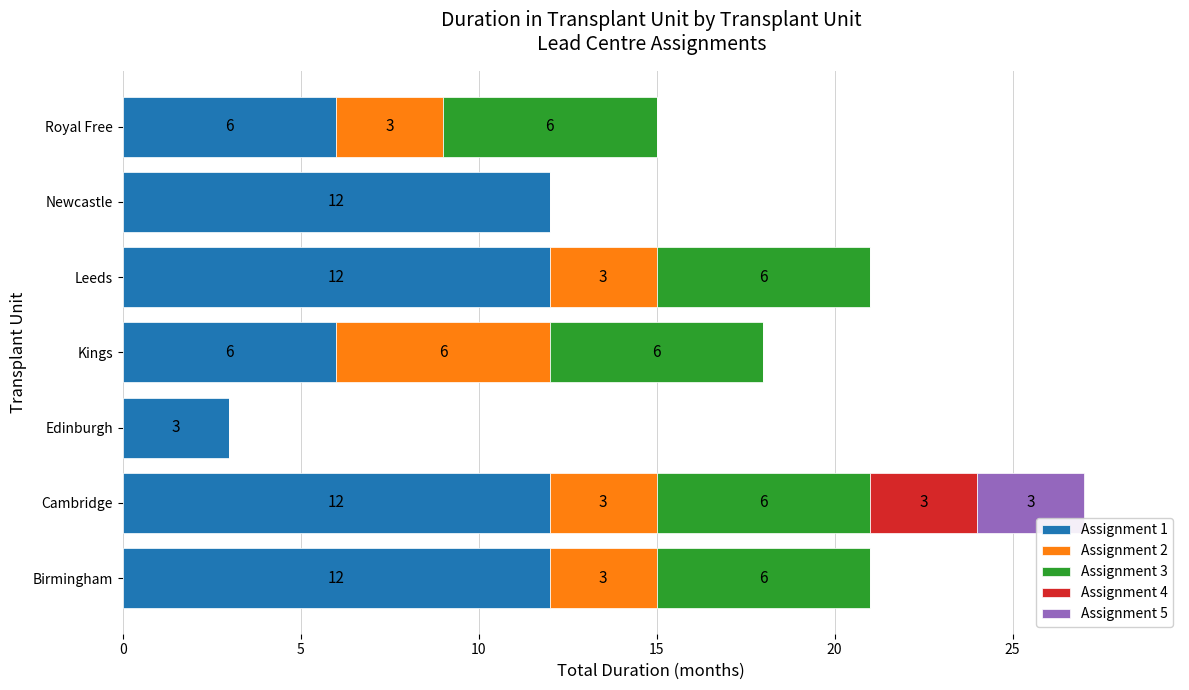

How many Assignment 1 values are between 6 and 12?

6